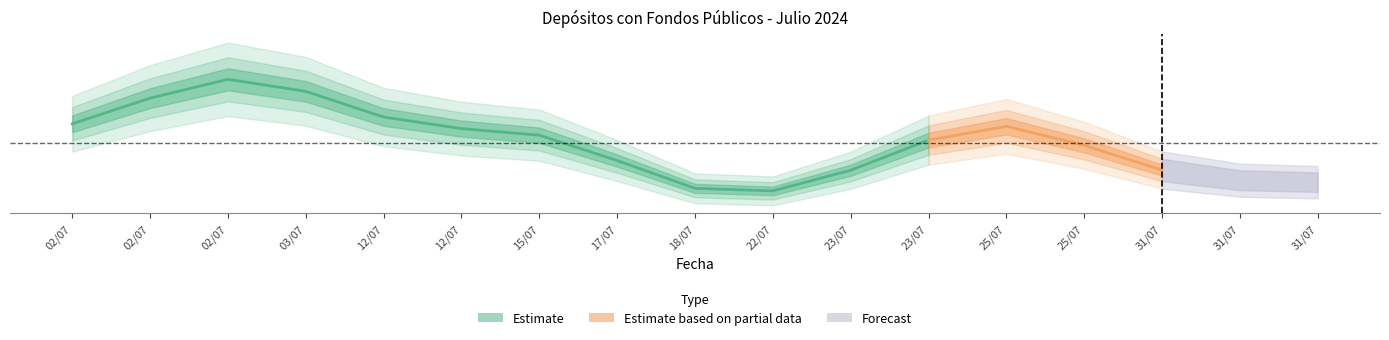

Does the chart have visible grid lines?

No